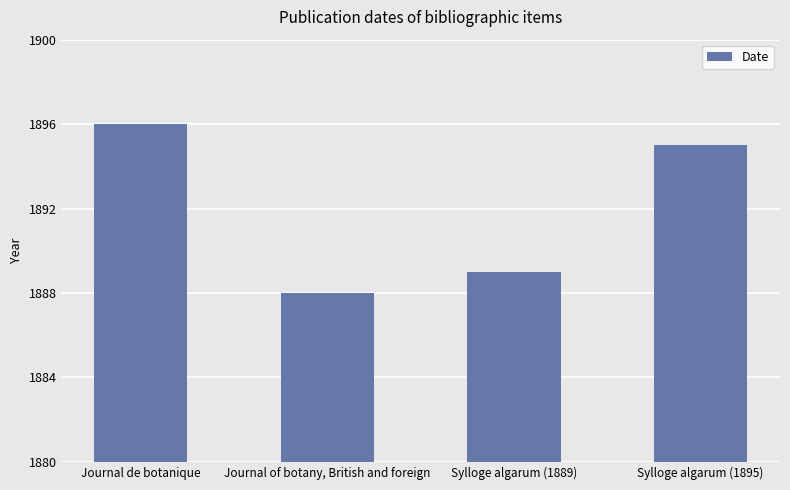

Which label corresponds to the largest value in the chart?

Journal de botanique